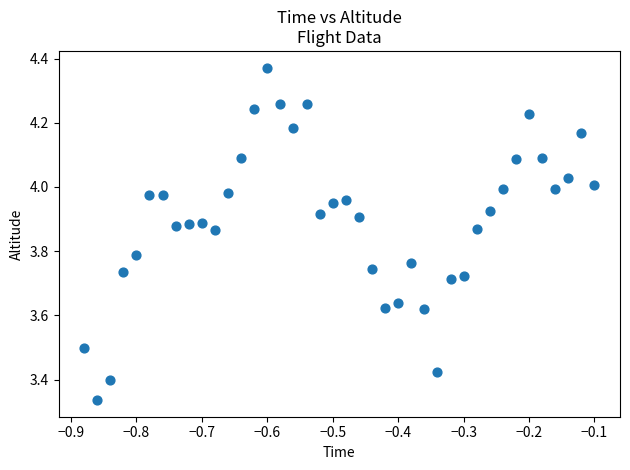

What is the range of Y values (max minus min)?

1.0